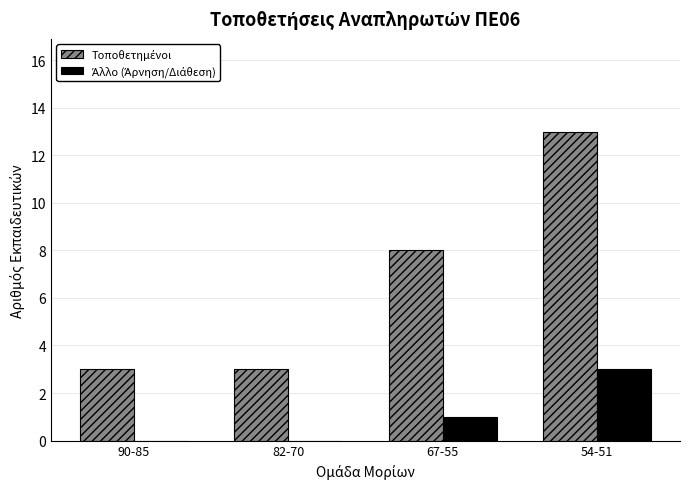

Which label corresponds to the largest value in the chart?

54-51